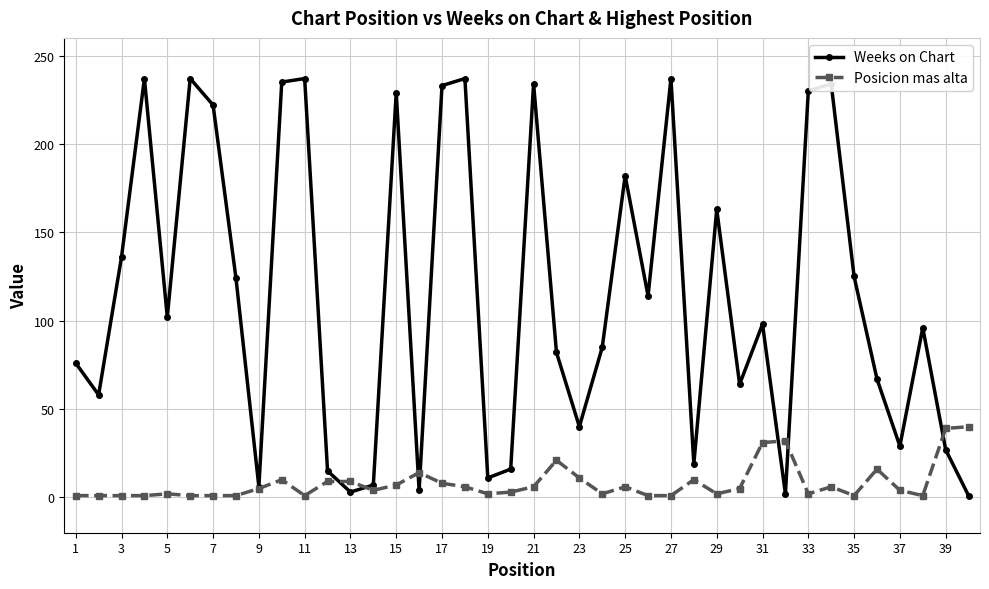

What is the maximum value for Posicion mas alta?

40